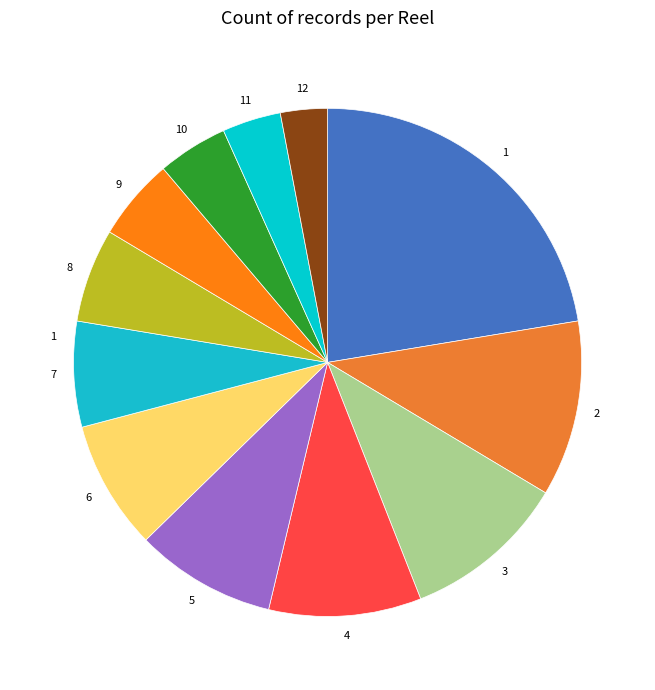

Combined, do 9 and 6 account for over 50%?

No